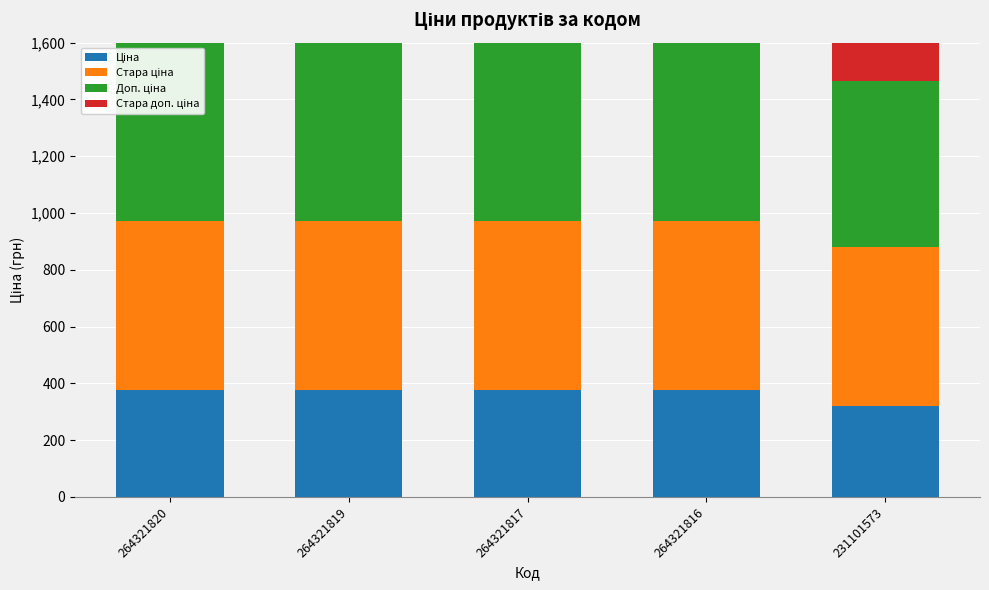

What is the value of the Ціна bar at the 3rd from the left?

375.0